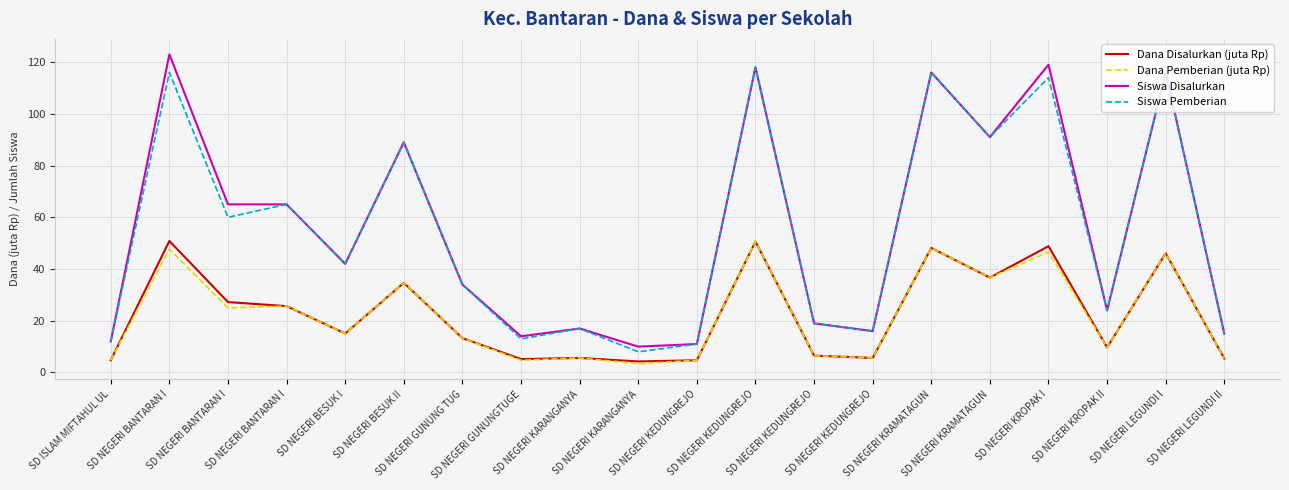

Reading right to left, extract all data points from this chart.

Dana Disalurkan (juta Rp): 5.4	46.1	9.7	48.8	36.7	48.1	5.6	6.5	50.6	4.7	4.3	5.6	5.2	13.3	34.6	15.1	25.6	27.2	50.9	4.7
Dana Pemberian (juta Rp): 5.4	46.1	9.7	46.6	36.7	48.1	5.6	6.5	50.6	4.7	3.4	5.6	4.7	13.3	34.6	15.1	25.6	25.0	47.7	4.7
Siswa Disalurkan: 15.0	116.0	24.0	119.0	91.0	116.0	16.0	19.0	118.0	11.0	10.0	17.0	14.0	34.0	89.0	42.0	65.0	65.0	123.0	12.0
Siswa Pemberian: 15.0	116.0	24.0	114.0	91.0	116.0	16.0	19.0	118.0	11.0	8.0	17.0	13.0	34.0	89.0	42.0	65.0	60.0	116.0	12.0